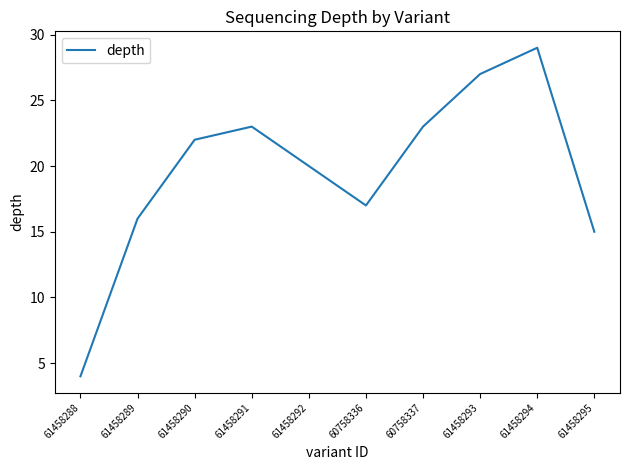

Where is the data nearest to the value 16?

61458289